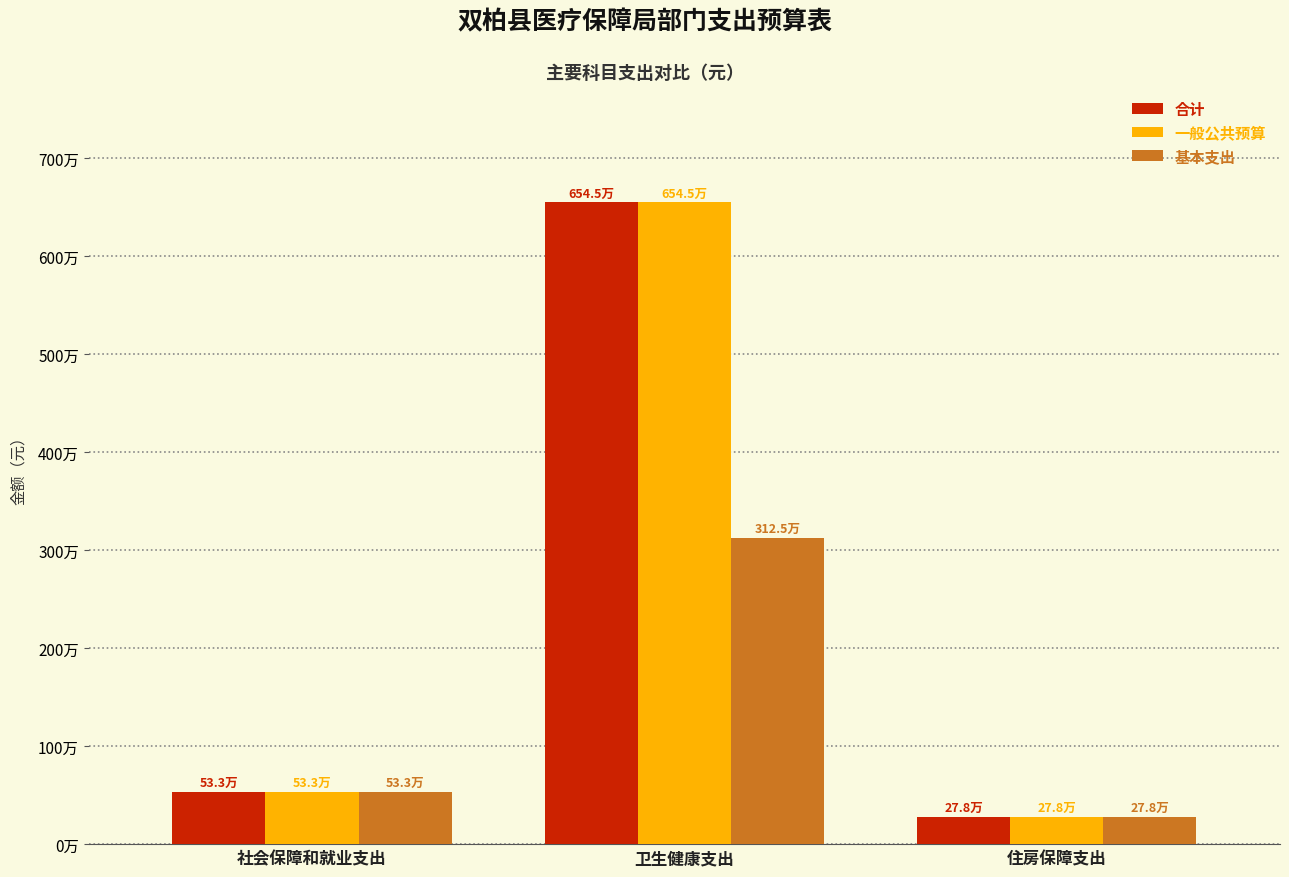

At which category is the sum across all series the highest?

卫生健康支出